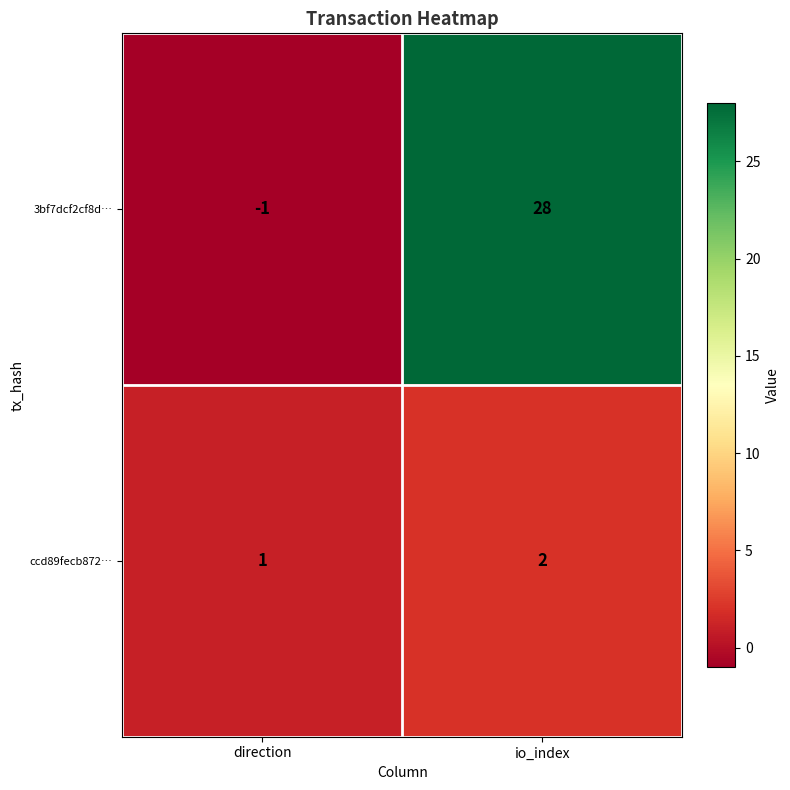

True or false: ccd89fecb872… has a value of 1 at io_index.

False